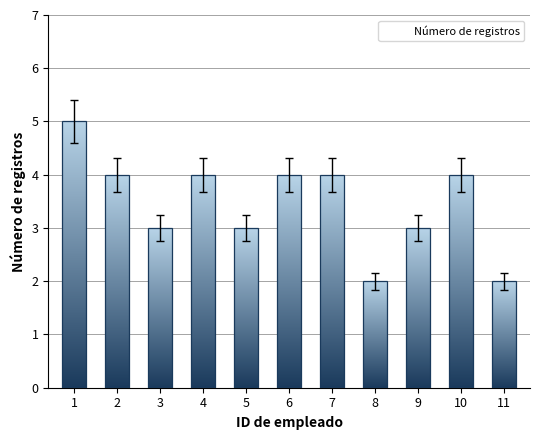

Rank the categories by value from highest to lowest.

1, 2, 4, 6, 7, 10, 3, 5, 9, 8, 11